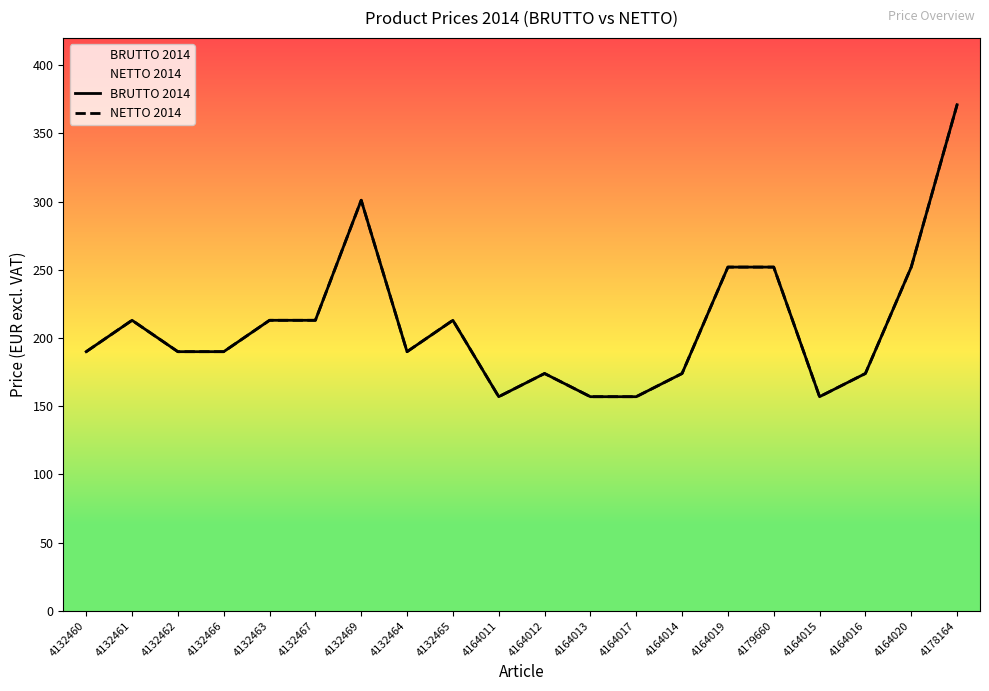

What is the label of the 8th point from the right?

4164017